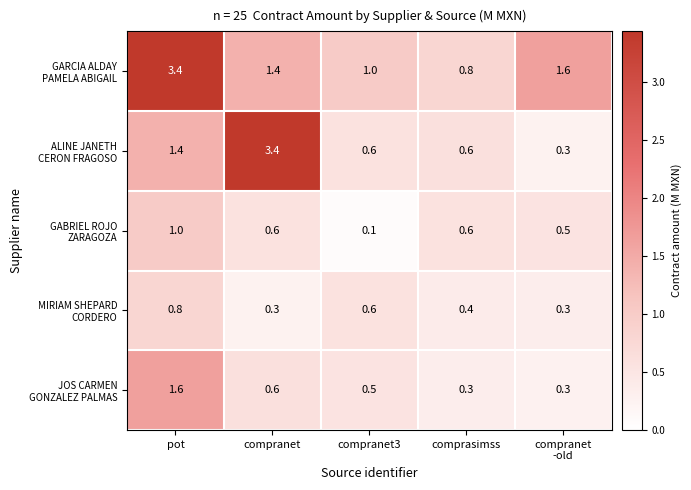

Which label corresponds to the smallest value in the chart?

compranet3